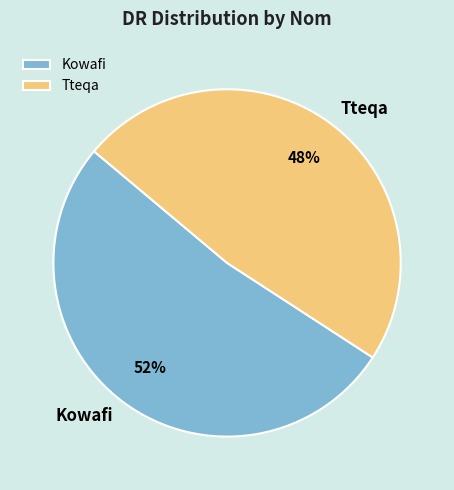

To the nearest percent, what percentage of the pie is Kowafi?

52%